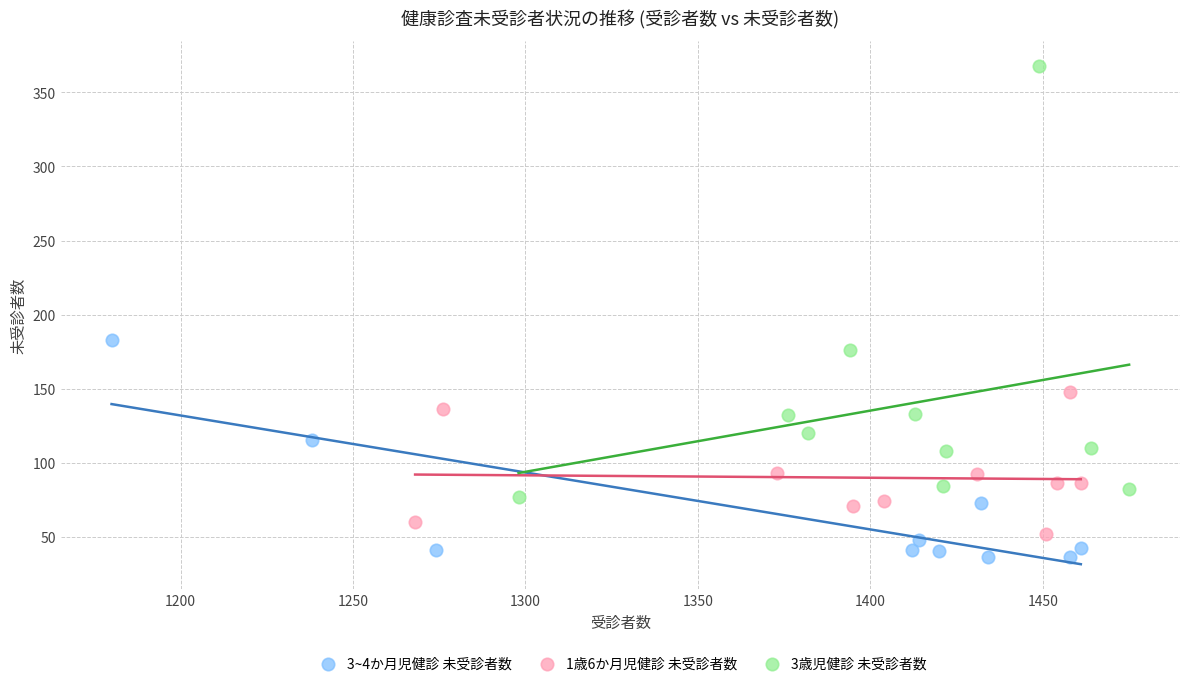

Which series has the widest spread of Y values?

3歳児健診 未受診者数